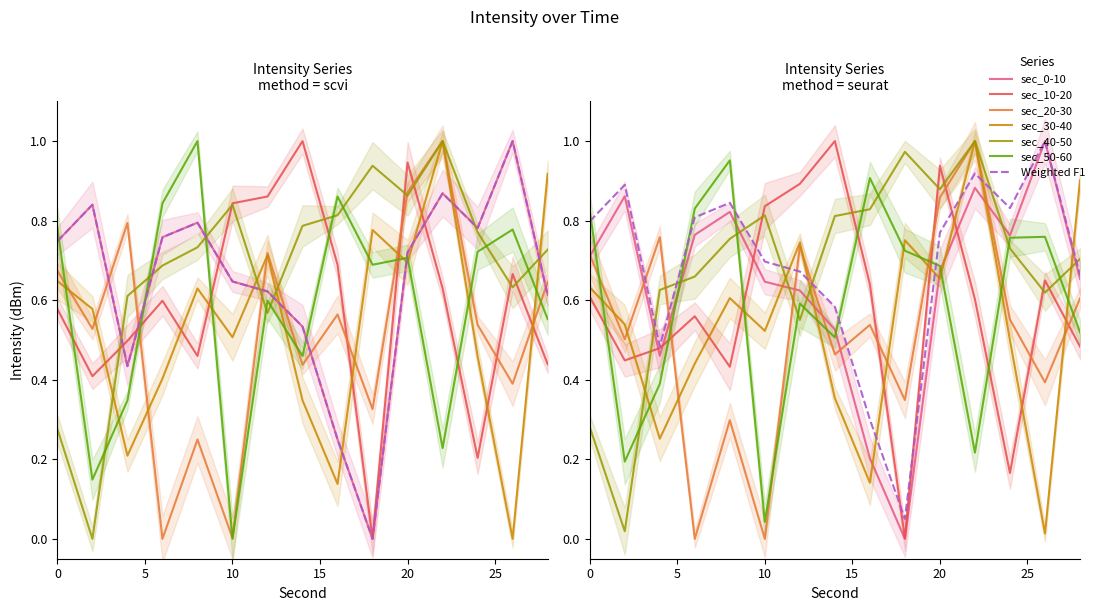

At how many categories does at least one series exceed 0?

15